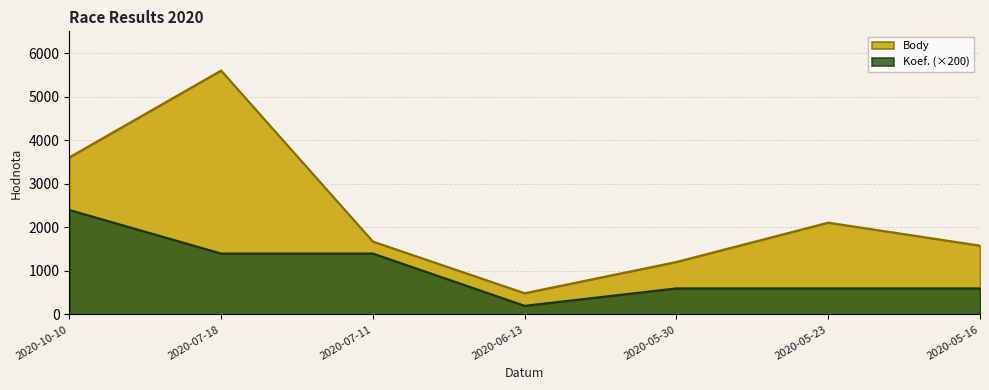

Which series has the widest spread of values?

Body